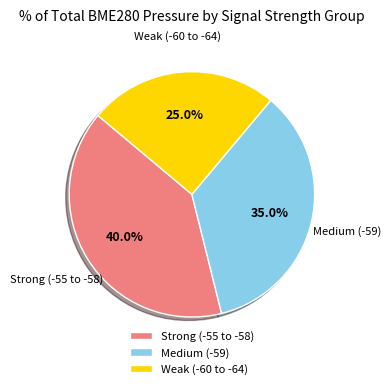

Which category has the smallest portion of the pie?

Weak (-60 to -64)